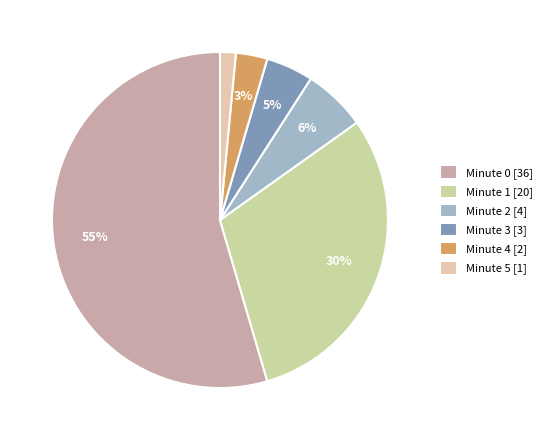

Count the number of slices in the pie.

6